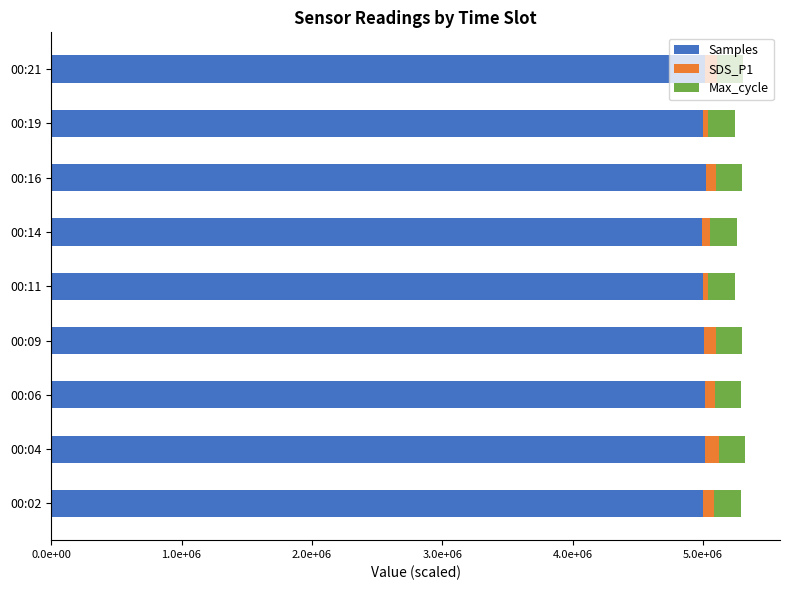

What are all the series names shown in the legend?

Samples, SDS_P1, Max_cycle